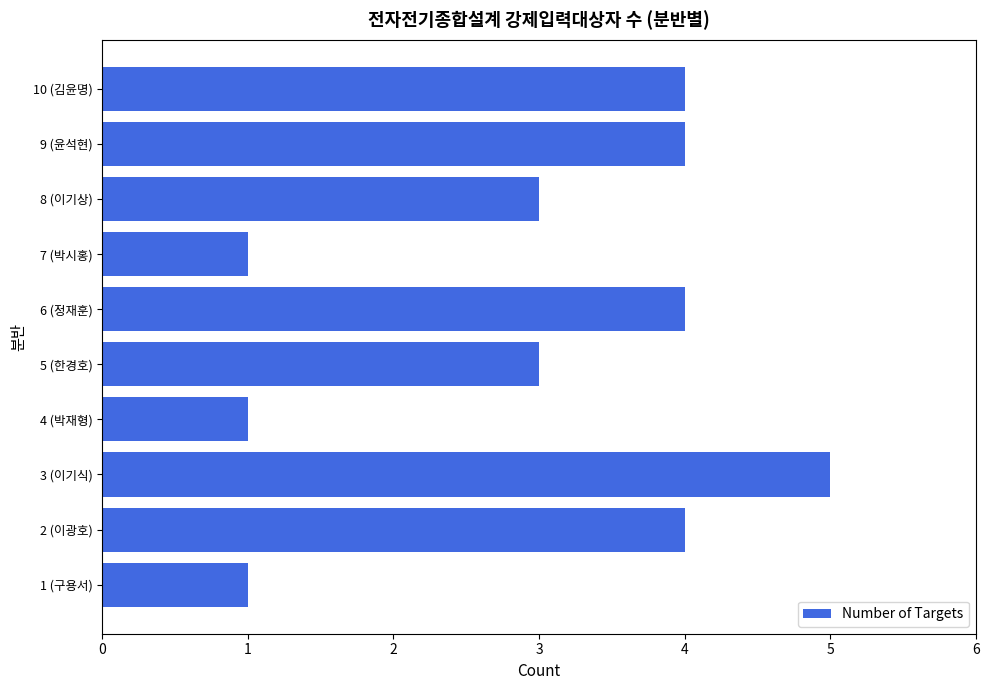

What is the ratio of the value at 8 (이기상) to the value at 1 (구용서)?

3.0